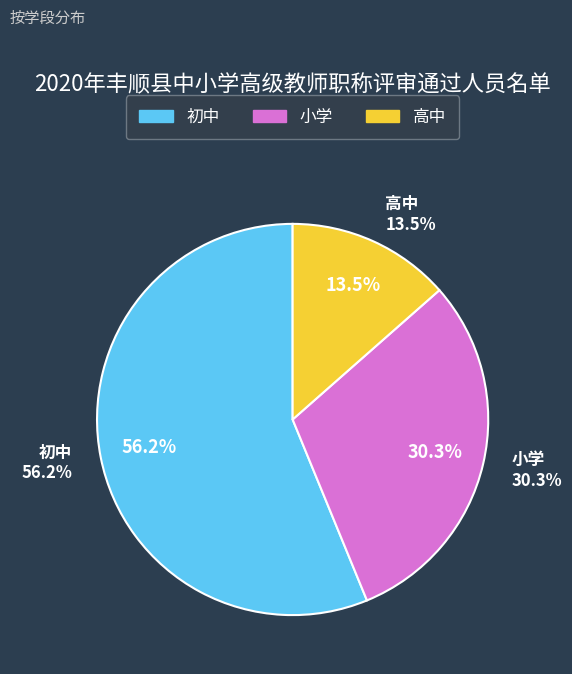

To the nearest percent, what is the combined percentage of 小学 and 初中?

86%